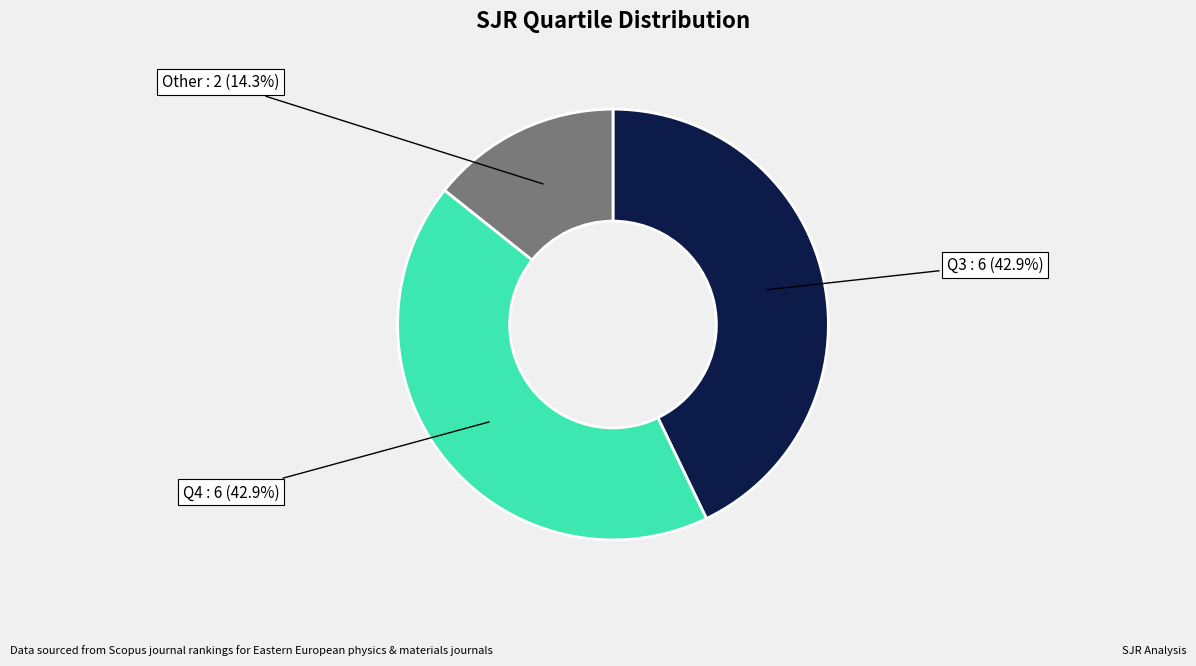

What is the smallest slice in the pie chart?

Other